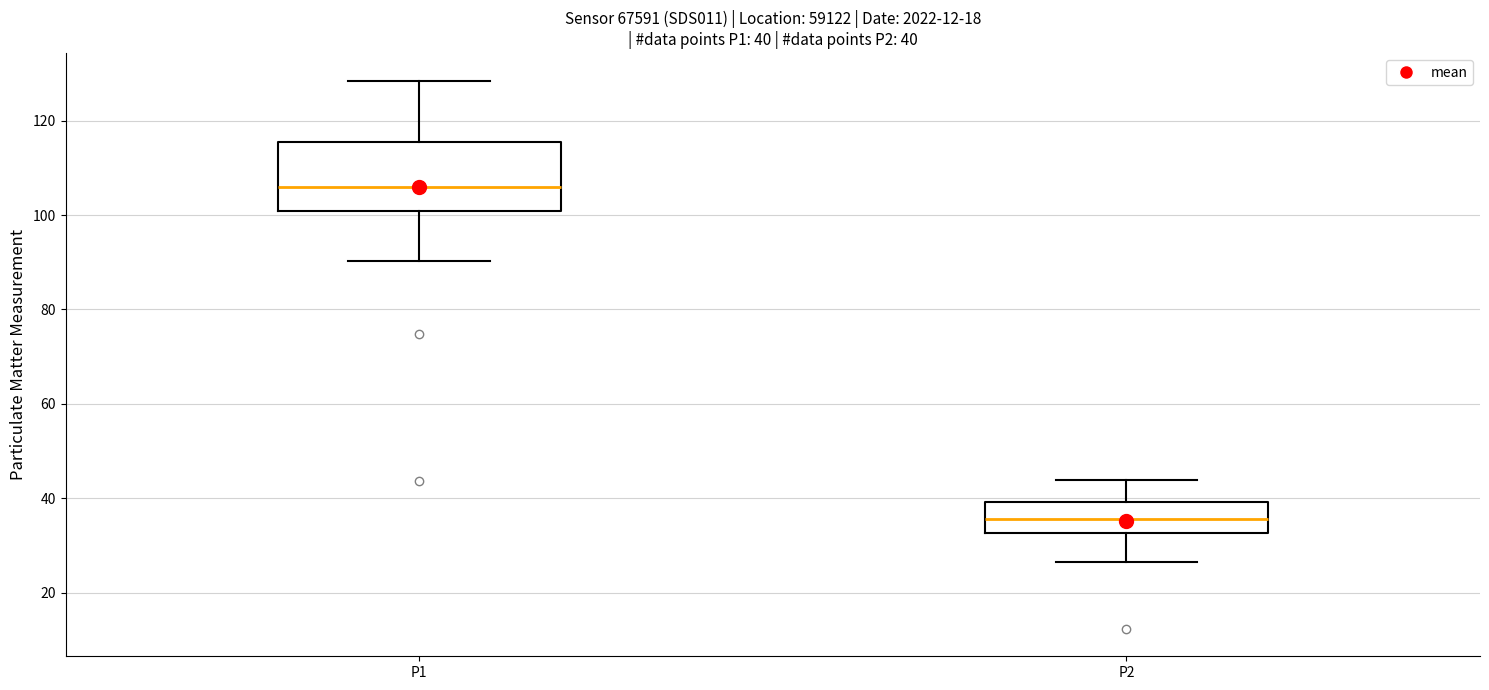

Which box is the tallest, from its lower edge to its upper edge?

P1